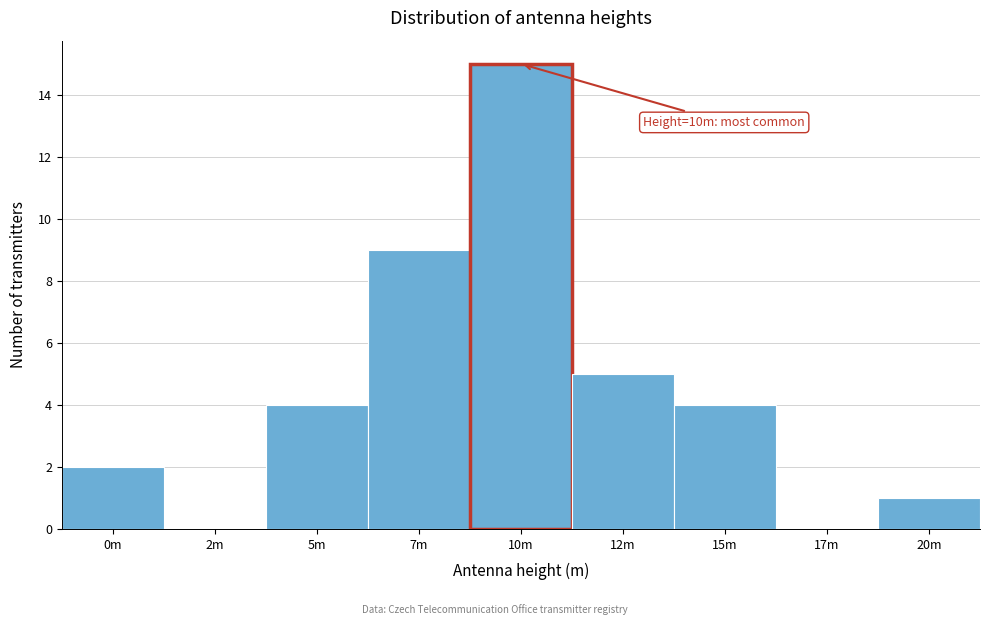

Reading left to right, list all the values displayed in this chart.

0m=2	2m=0	5m=4	7m=9	10m=15	12m=5	15m=4	17m=0	20m=1